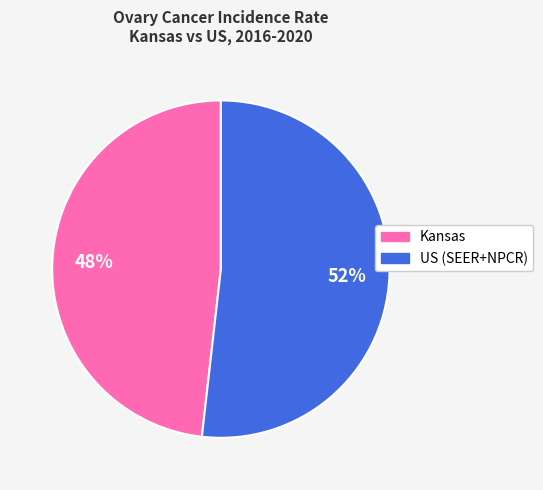

To the nearest percent, what is the combined percentage of Kansas and US (SEER+NPCR)?

100%